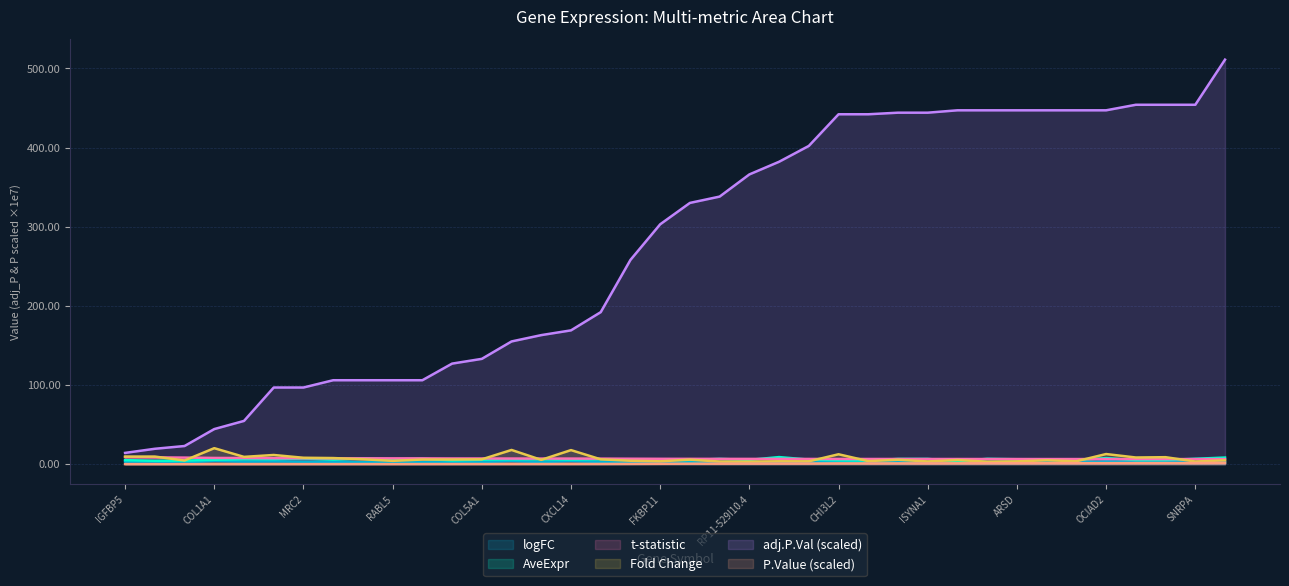

What is the difference between the P_Value values at ACTN1 and CXCL14?

1.1